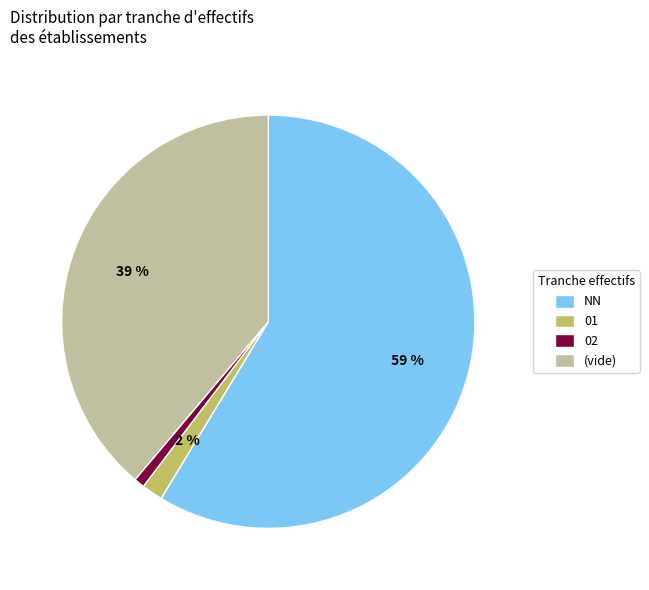

To the nearest percent, what portion does (vide) represent?

39%